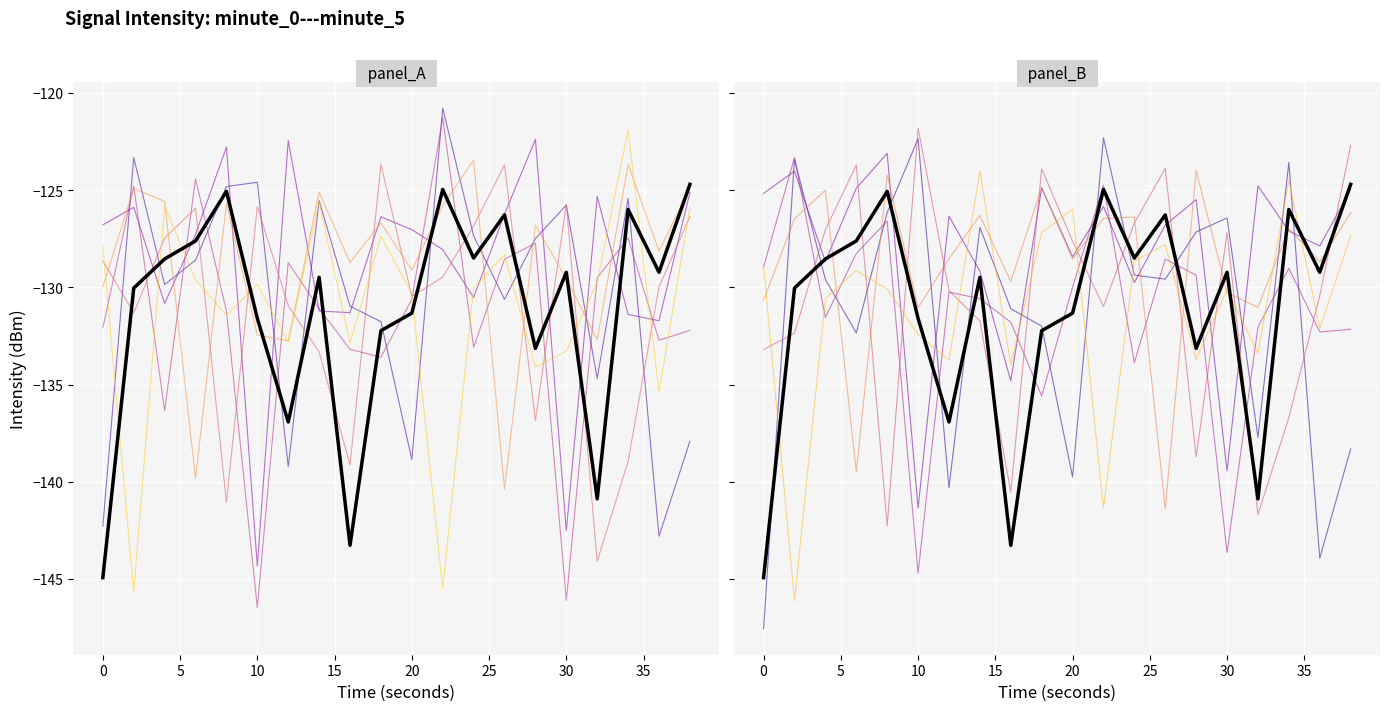

Is the value of minute_2 at 13 greater than the value of minute_4 at 15?

Yes